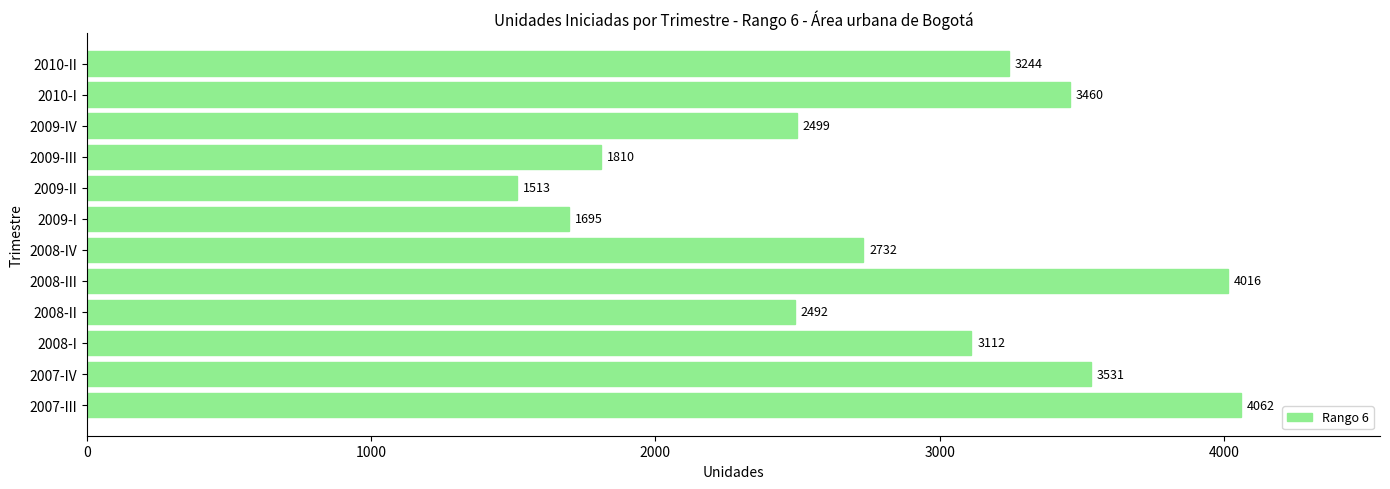

Are the bars grouped side by side (vs. stacked)?

No